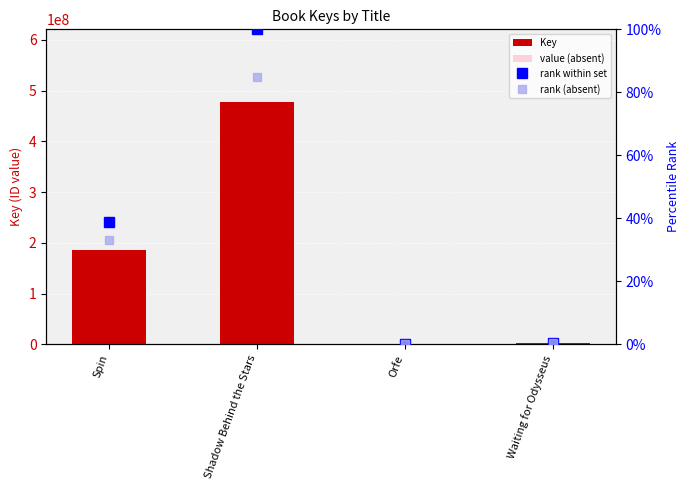

Are the bars horizontal?

No